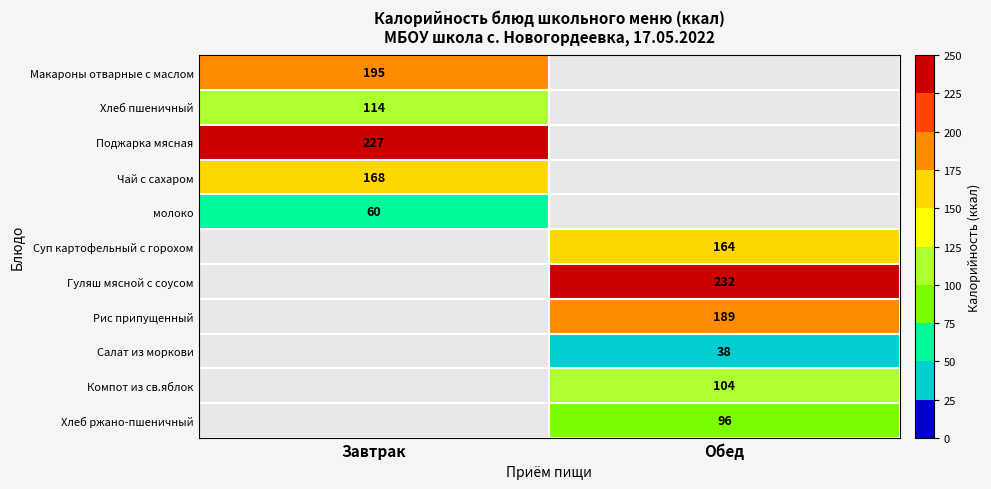

True or false: Гуляш мясной с соусом has a value of 52 at Обед.

False